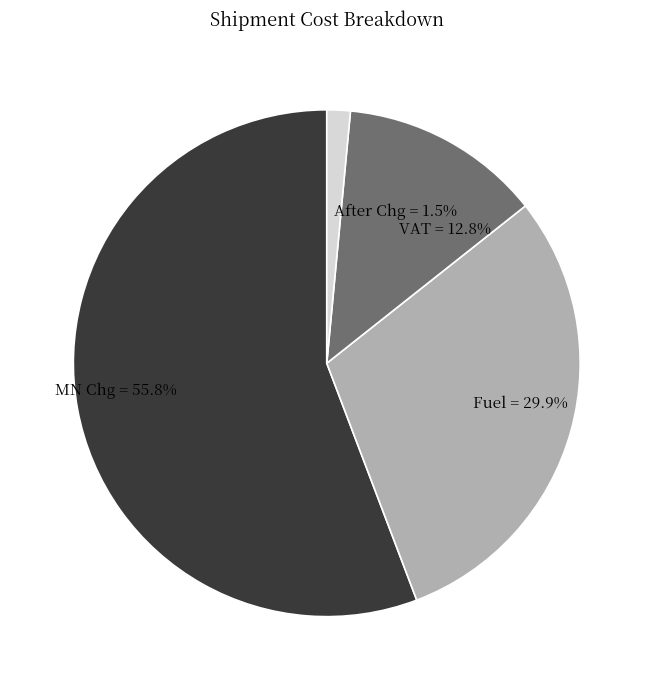

Does After Chg account for over 50% of the chart?

No